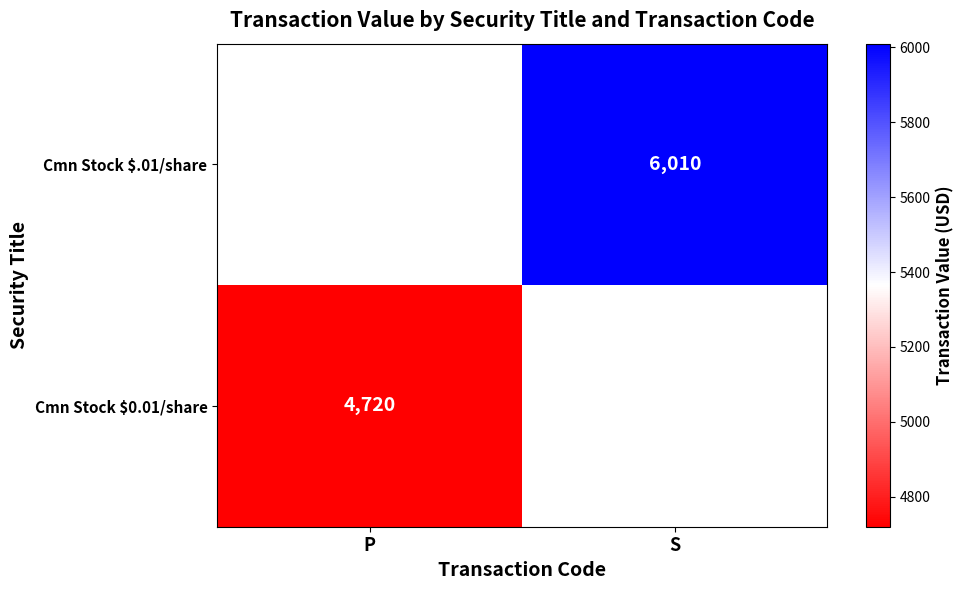

True or false: Cmn Stock $.01/share has a value of 4121 at S.

False